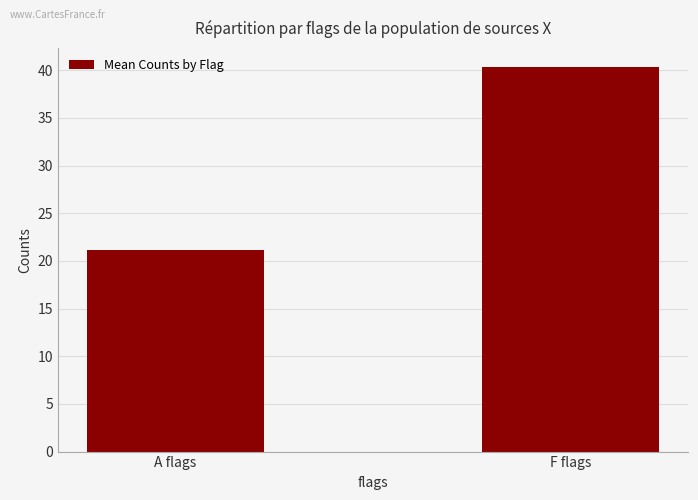

What is the label of the 1st bar from the right?

F flags